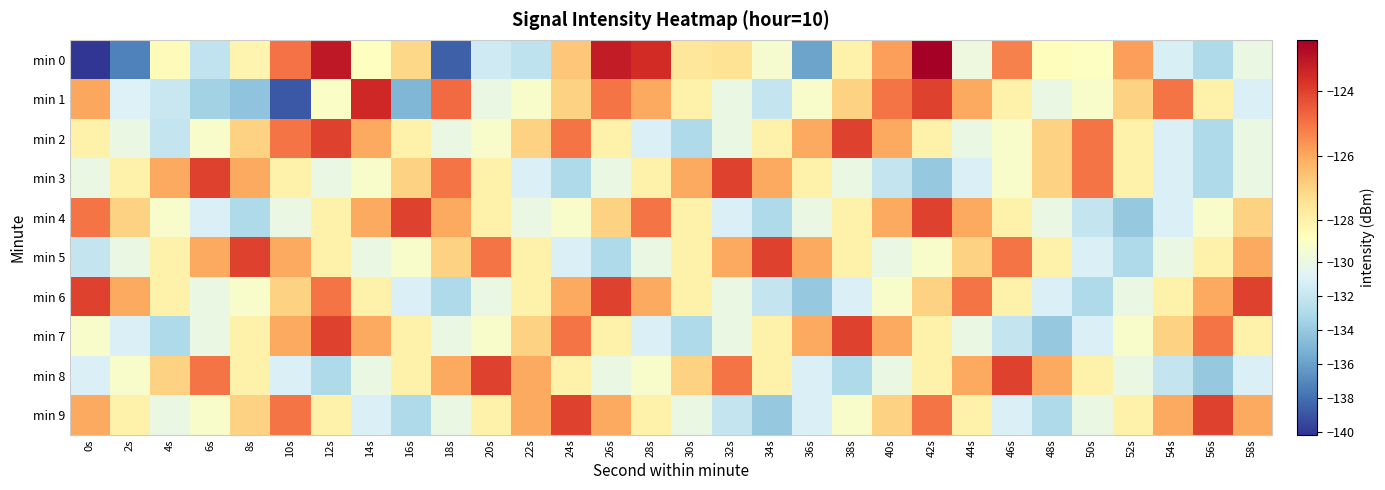

How many series are shown in this chart?

10